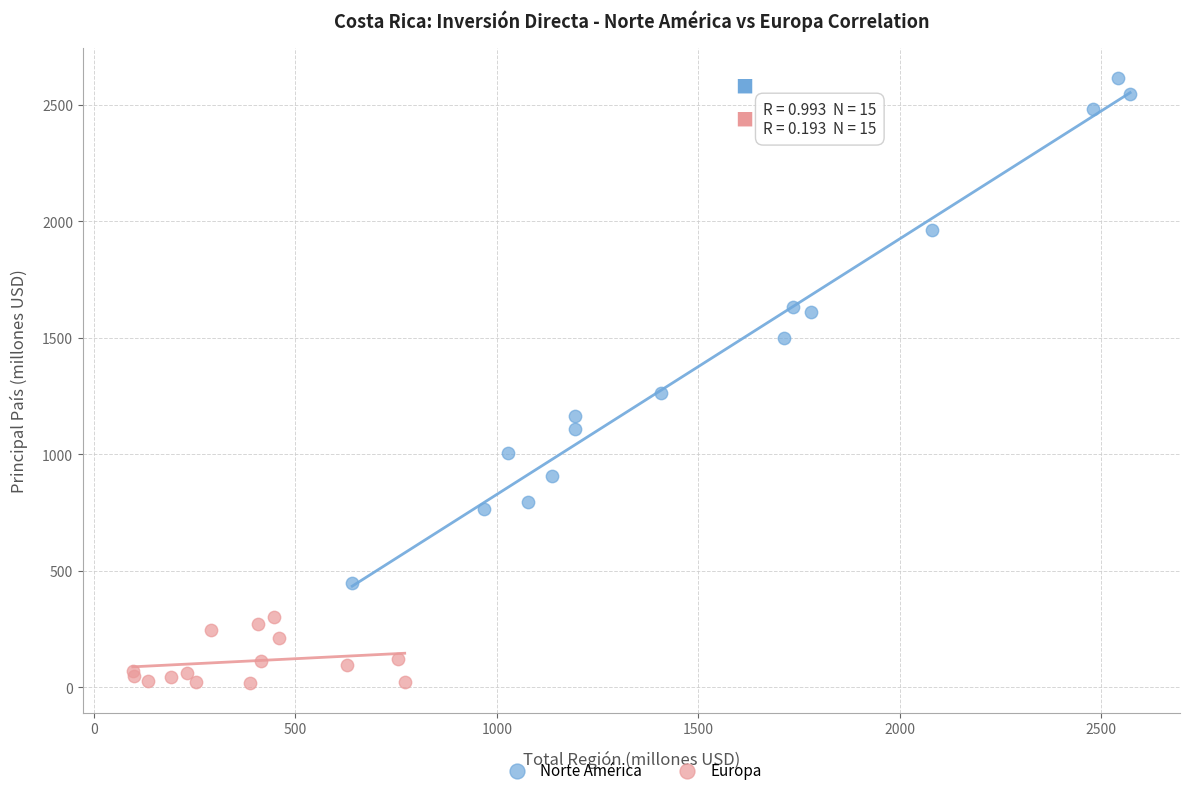

What are all the series names shown in the legend?

Norte América, Europa